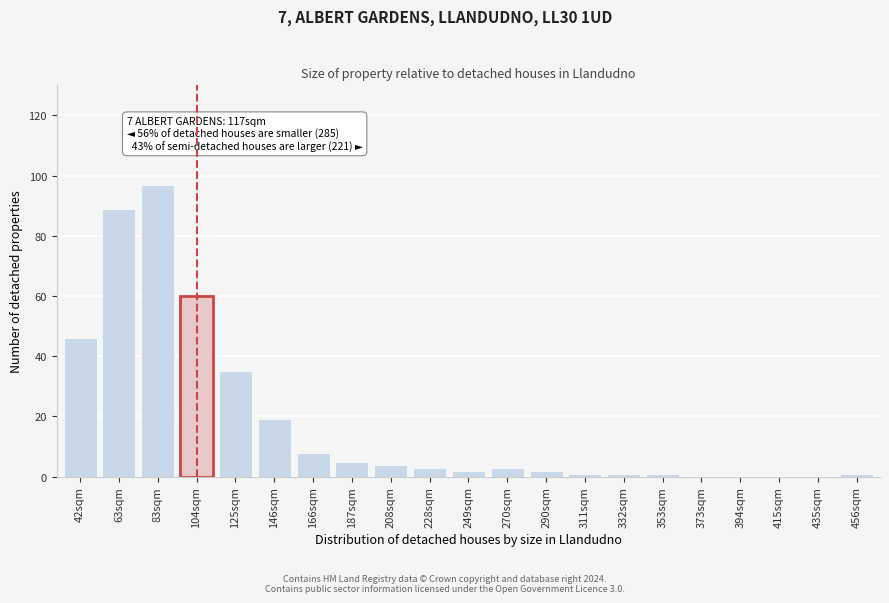

Reading left to right, list all the values displayed in this chart.

42sqm=46	63sqm=89	83sqm=97	104sqm=60	125sqm=35	146sqm=19	166sqm=8	187sqm=5	208sqm=4	228sqm=3	249sqm=2	270sqm=3	290sqm=2	311sqm=1	332sqm=1	353sqm=1	373sqm=0	394sqm=0	415sqm=0	435sqm=0	456sqm=1